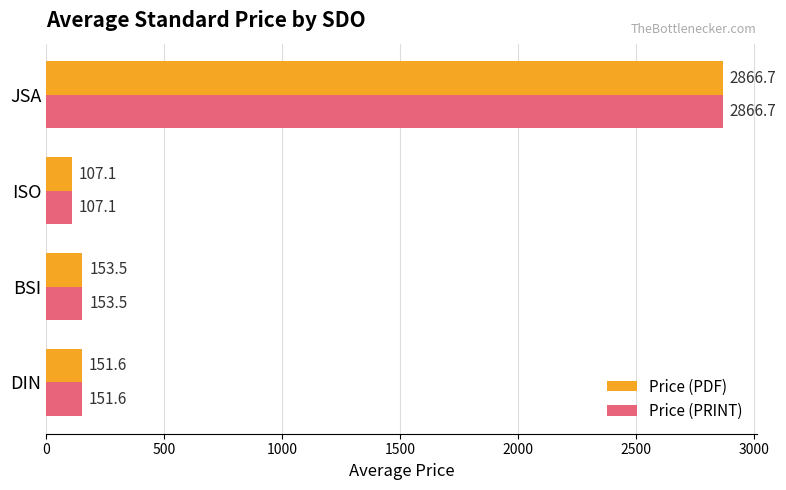

How many data points in Price (PDF) are less than 153?

2